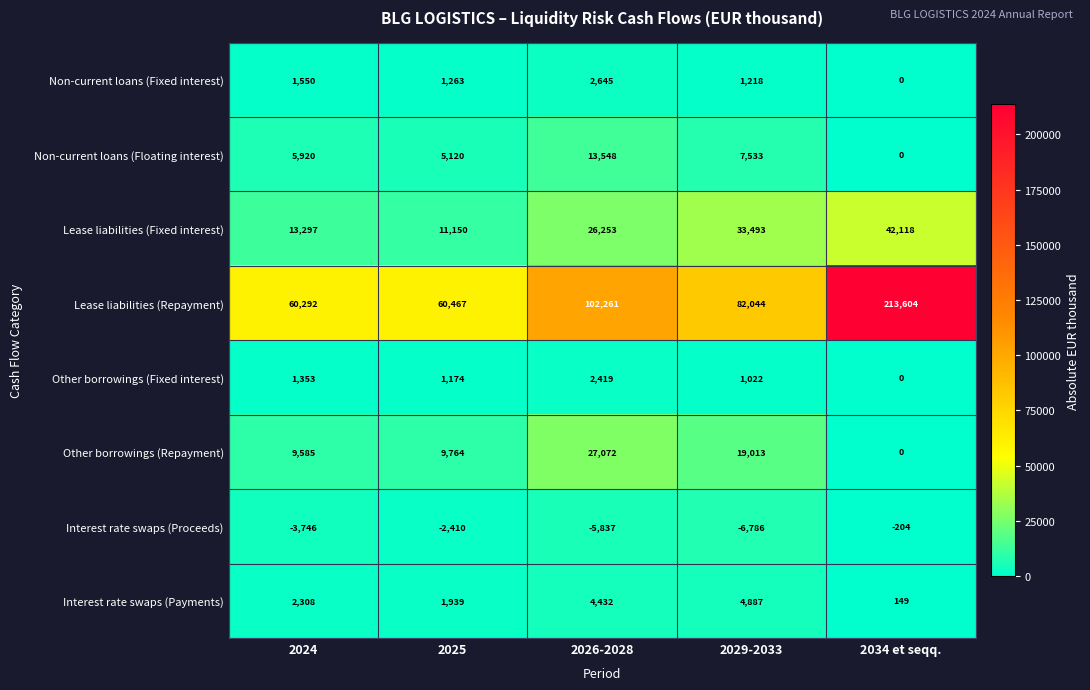

Count the Interest rate swaps (Proceeds) values in the range -5837 to -2410.

3